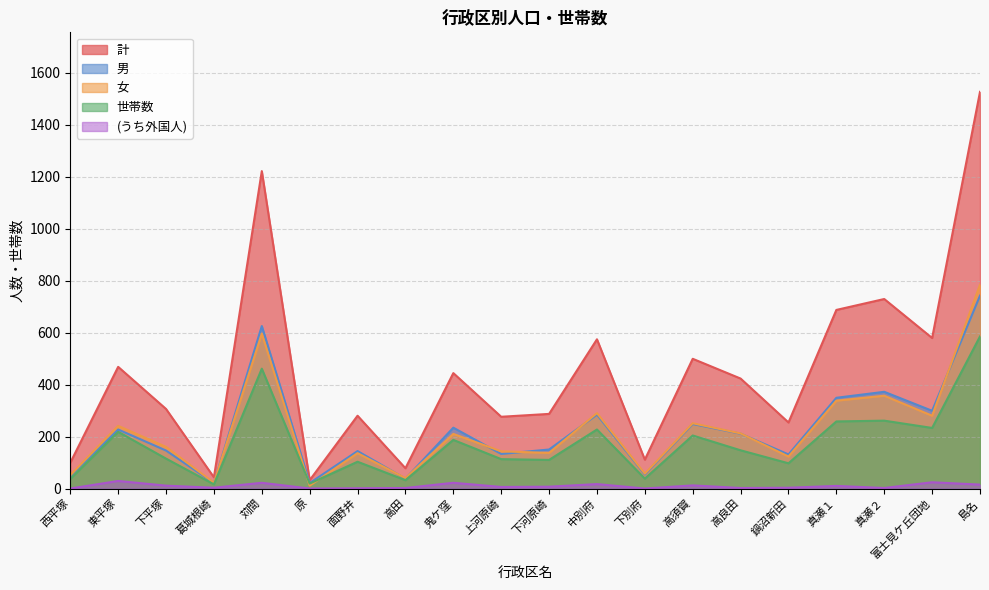

How many data points in (うち外国人) are less than 7?

10